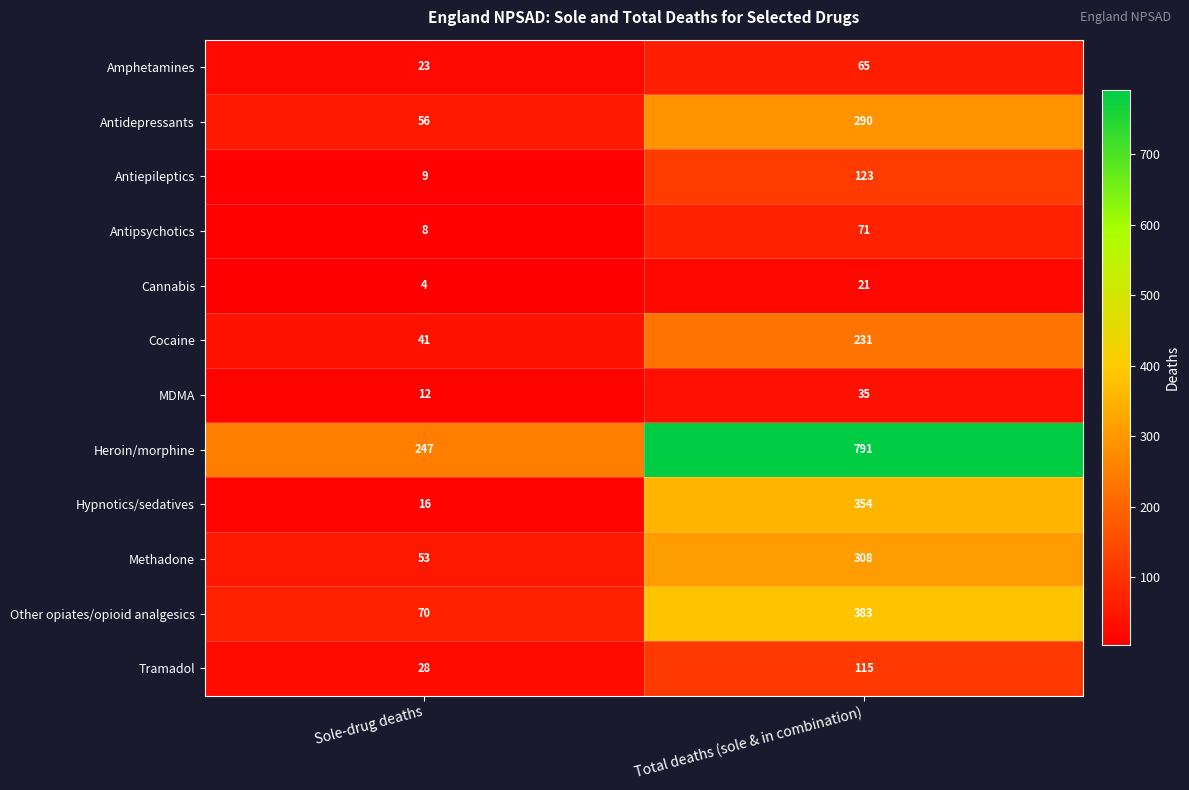

Reading left to right, what are all the values shown in this chart?

Amphetamines: Sole-drug deaths=23	Total deaths (sole & in combination)=65
Antidepressants: Sole-drug deaths=56	Total deaths (sole & in combination)=290
Antiepileptics: Sole-drug deaths=9	Total deaths (sole & in combination)=123
Antipsychotics: Sole-drug deaths=8	Total deaths (sole & in combination)=71
Cannabis: Sole-drug deaths=4	Total deaths (sole & in combination)=21
Cocaine: Sole-drug deaths=41	Total deaths (sole & in combination)=231
MDMA: Sole-drug deaths=12	Total deaths (sole & in combination)=35
Heroin/morphine: Sole-drug deaths=247	Total deaths (sole & in combination)=791
Hypnotics/sedatives: Sole-drug deaths=16	Total deaths (sole & in combination)=354
Methadone: Sole-drug deaths=53	Total deaths (sole & in combination)=308
Other opiates/opioid analgesics: Sole-drug deaths=70	Total deaths (sole & in combination)=383
Tramadol: Sole-drug deaths=28	Total deaths (sole & in combination)=115